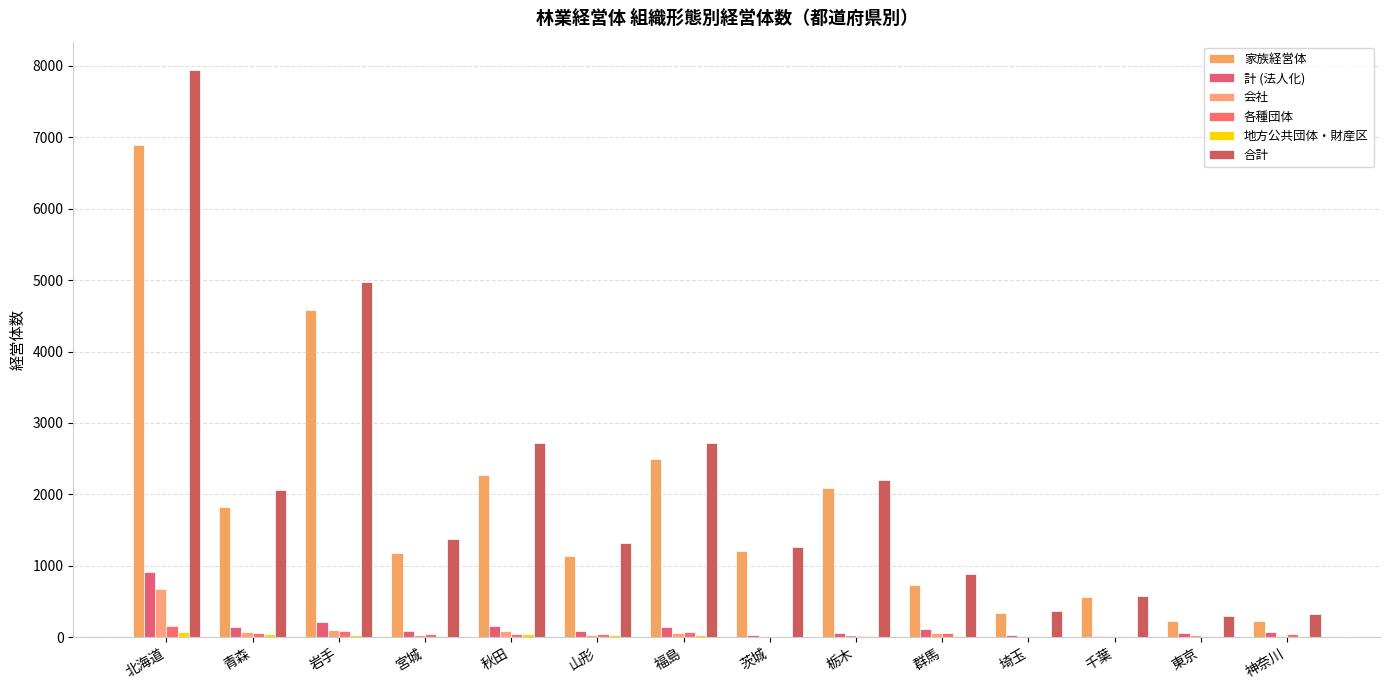

What is the difference between the highest and lowest values at 東京?

299